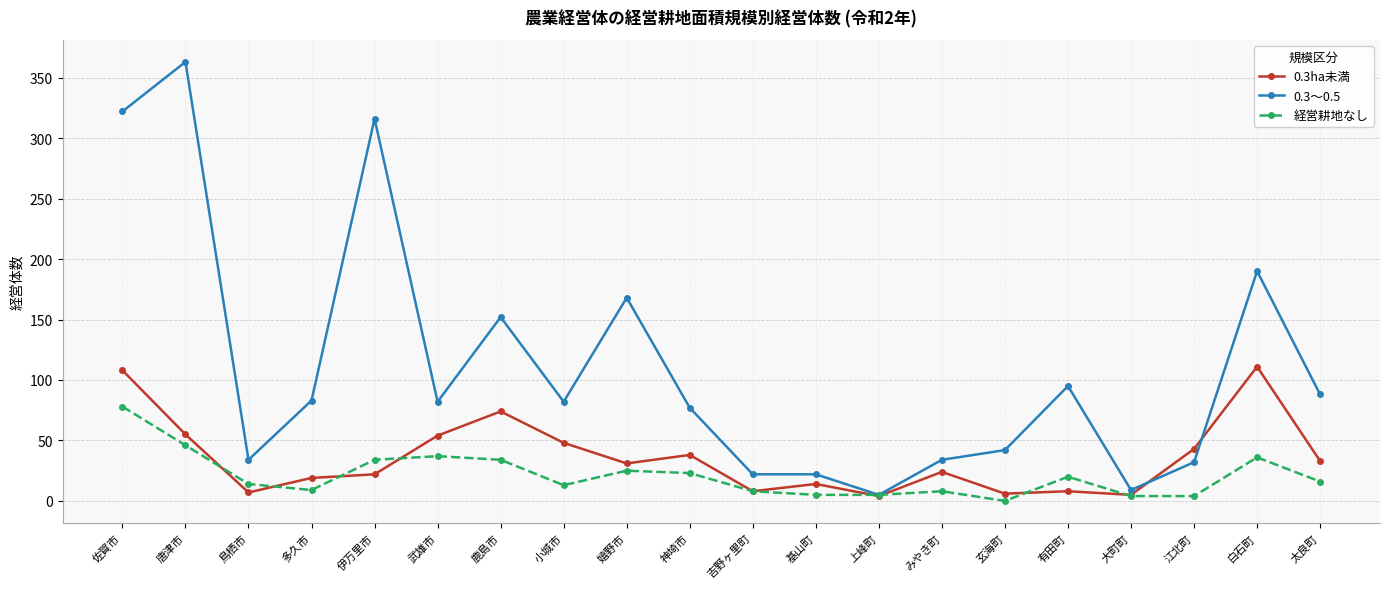

How many values in 経営耕地なし are above zero?

19